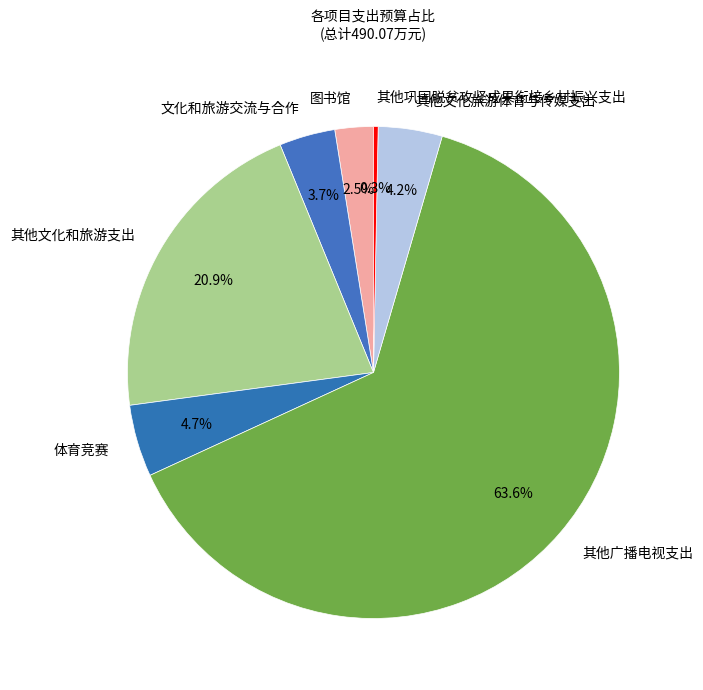

Do 其他巩固脱贫攻坚成果衔接乡村振兴支出 and 图书馆 together represent more than half of the pie?

No